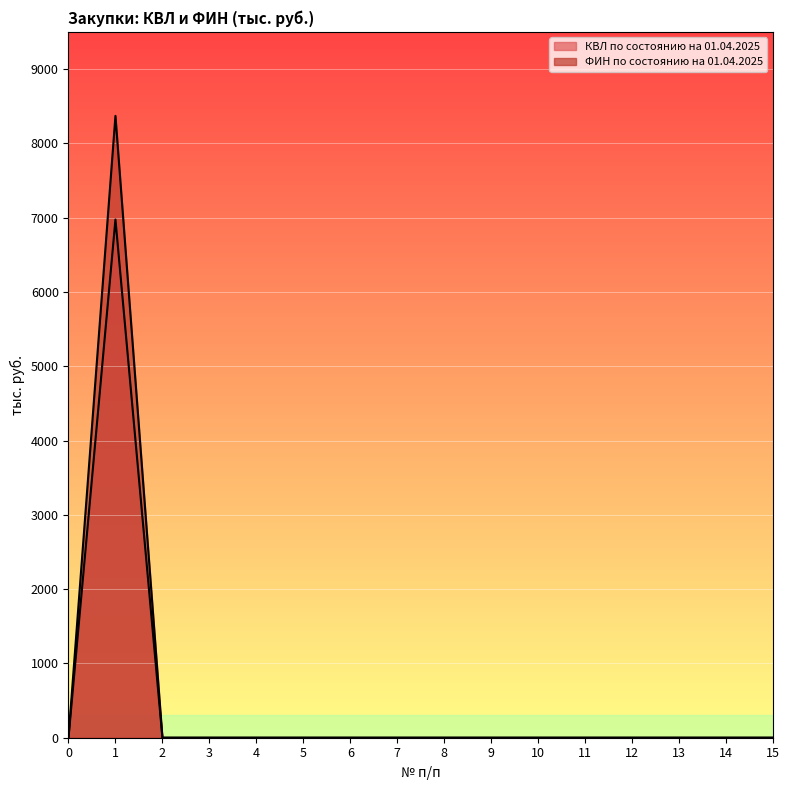

Where is the first local maximum for ФИН по состоянию на 01.04.2025?

1